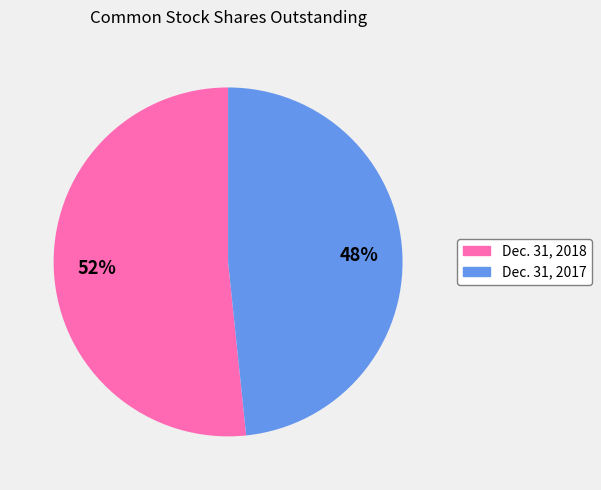

Count the number of slices in the pie.

2